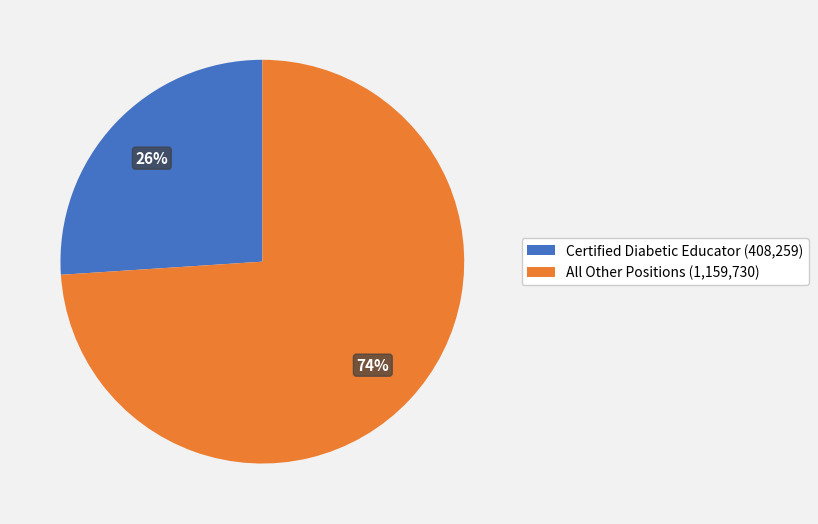

Is the sum of All Other Positions (1,159,730) and Certified Diabetic Educator (408,259) greater than half?

Yes